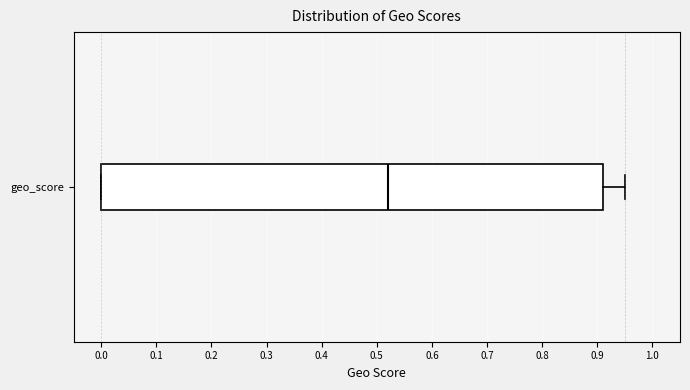

Read this box plot against the x-axis: the position of the median line, the range covered by the box, and the ends of both whiskers. The values are not printed on the chart, so give them approximately, as read against the axis.

median 0.52, box 0.00 to 0.91, whiskers 0.00 to 0.95